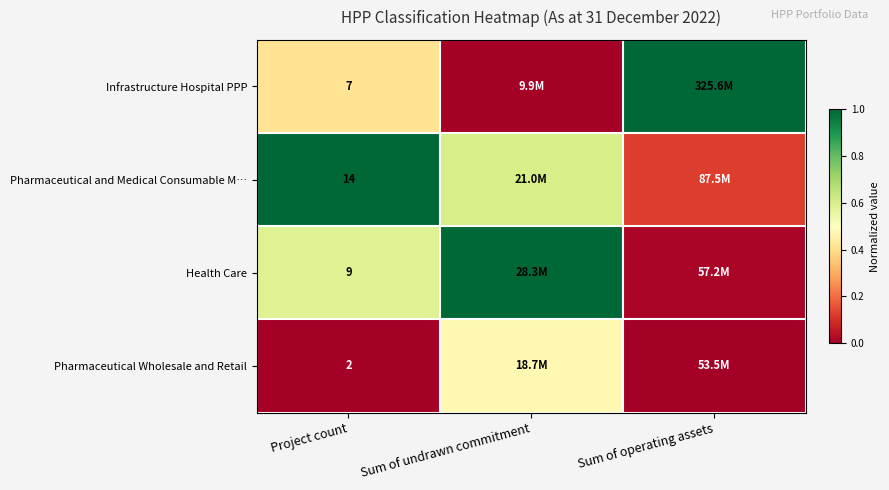

Which series has the largest total across all categories?

Pharmaceutical and Medical Consumable M…